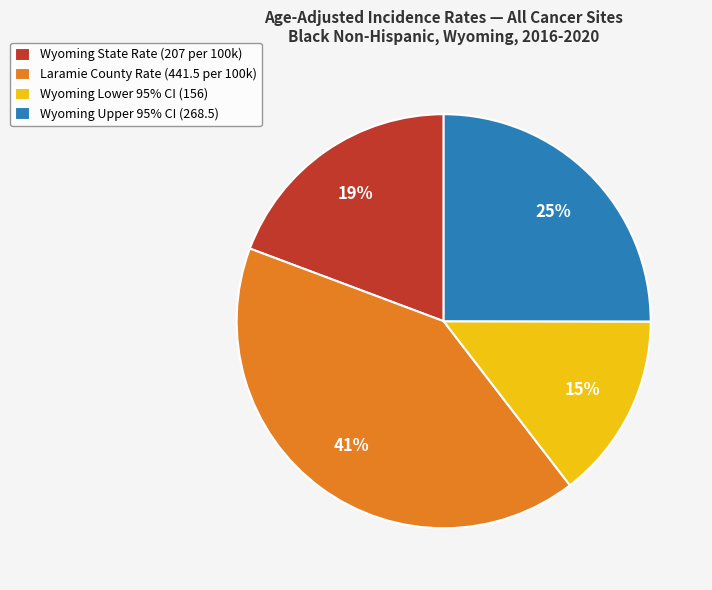

Count the number of slices in the pie.

4